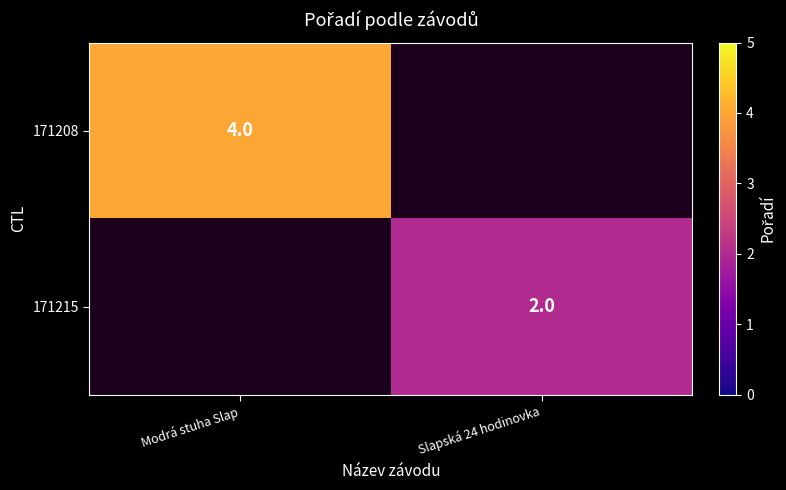

At which category does the chart reach its minimum across all series?

Slapská 24 hodinovka